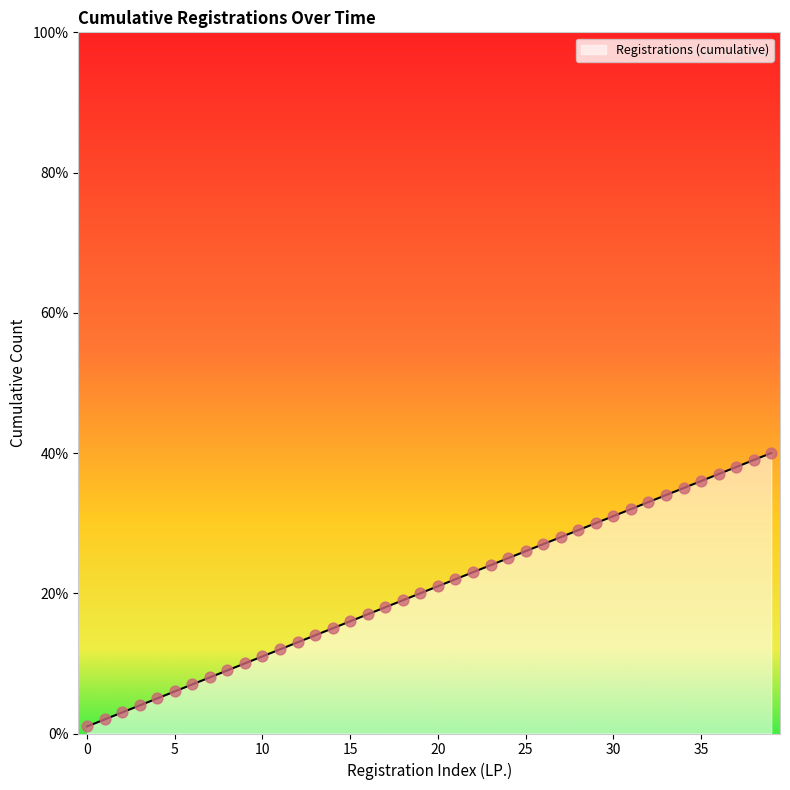

What is the difference between the maximum and minimum values?

39